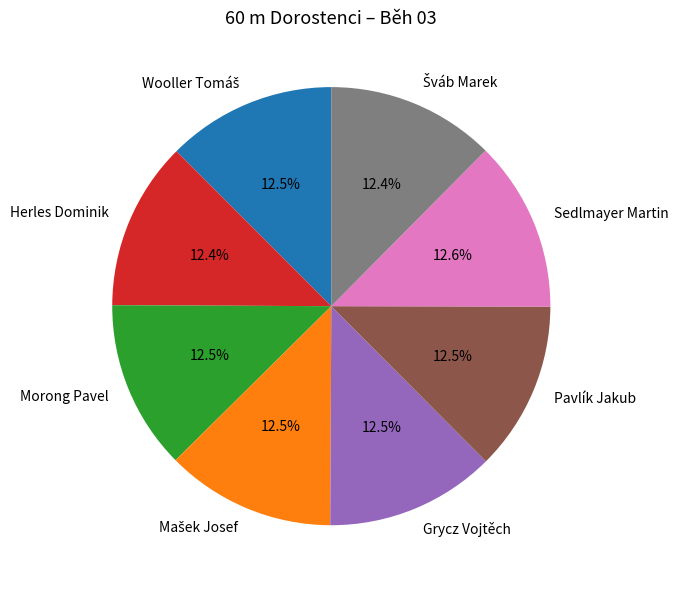

To the nearest percent, what is the combined percentage of Herles Dominik and Morong Pavel?

25%